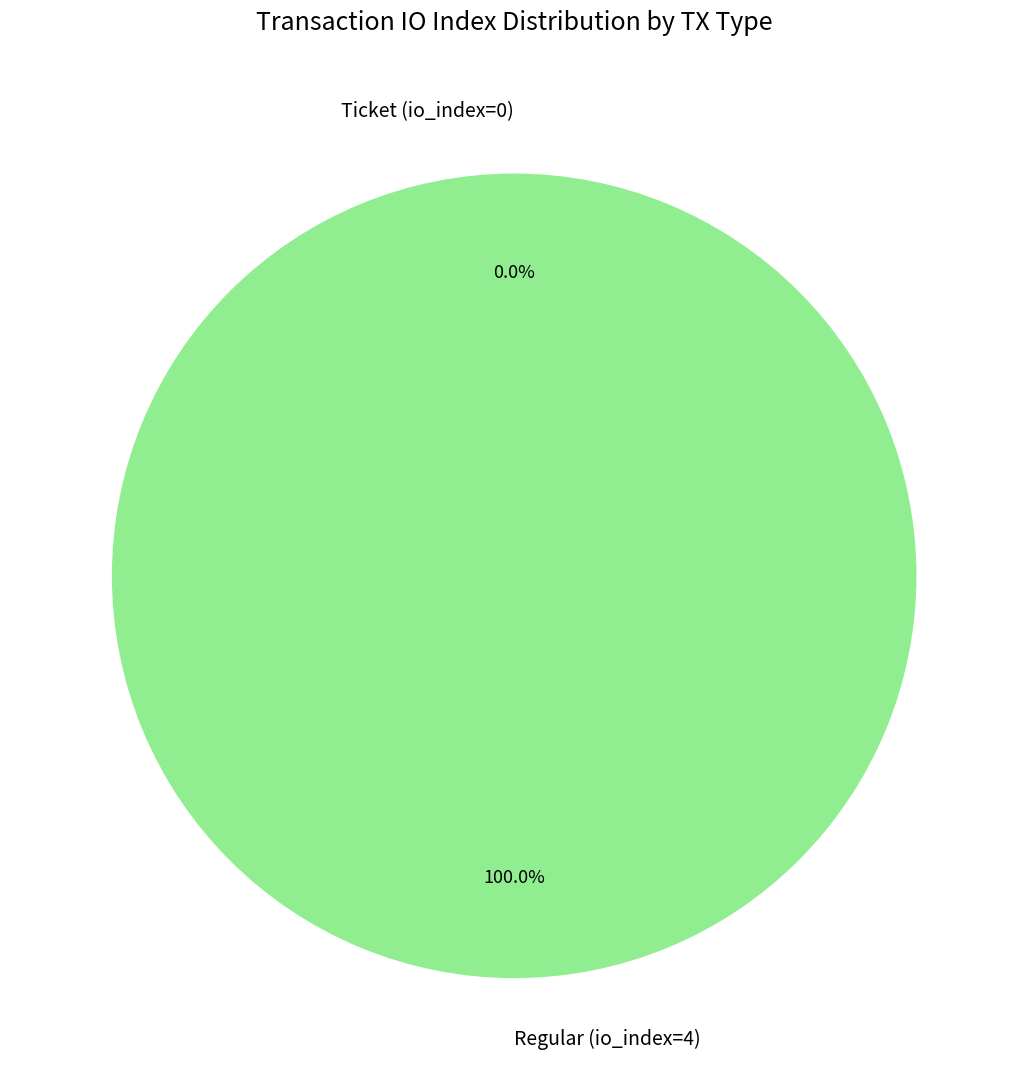

How many segments does this pie chart have?

2